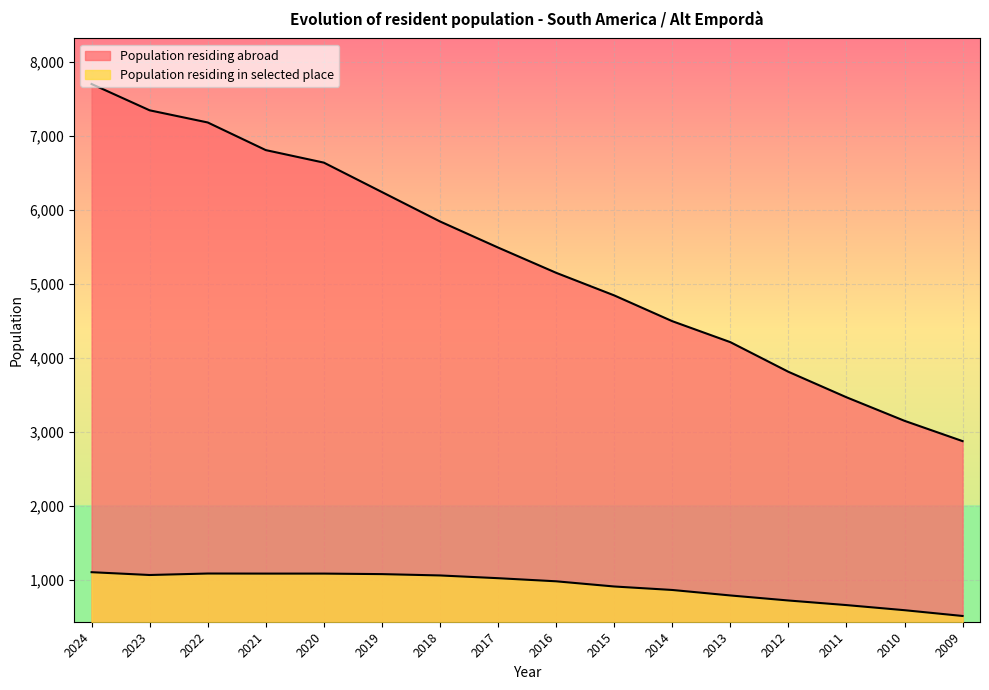

True or false: Population residing abroad and Population residing in selected place cross at least once.

False